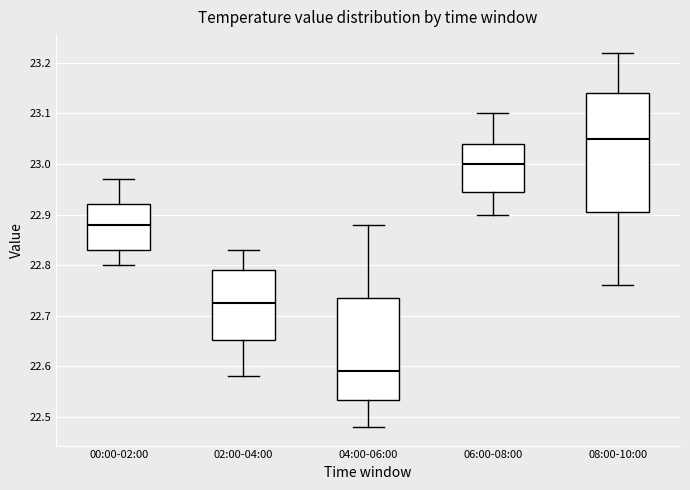

Which box's median line is the lowest?

04:00-06:00